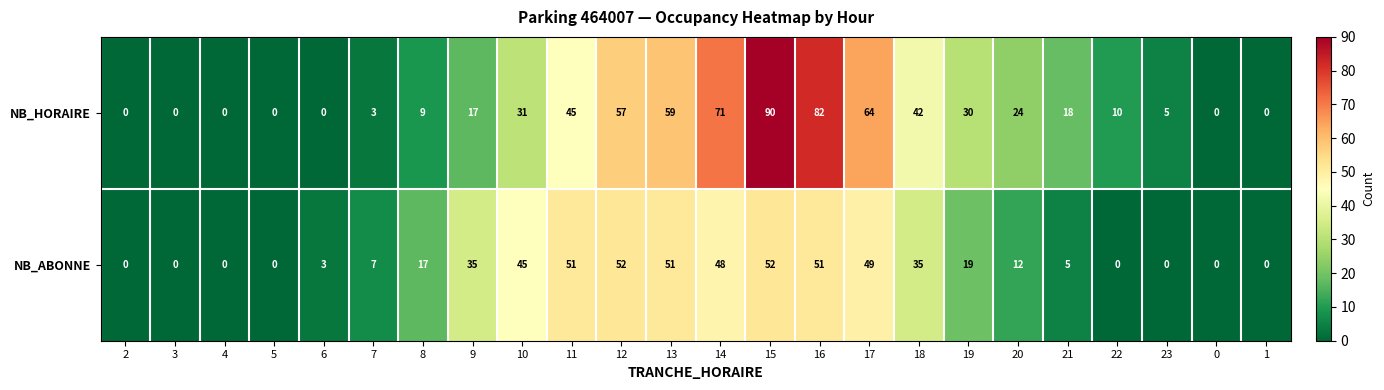

Which category has the highest value across all series?

15